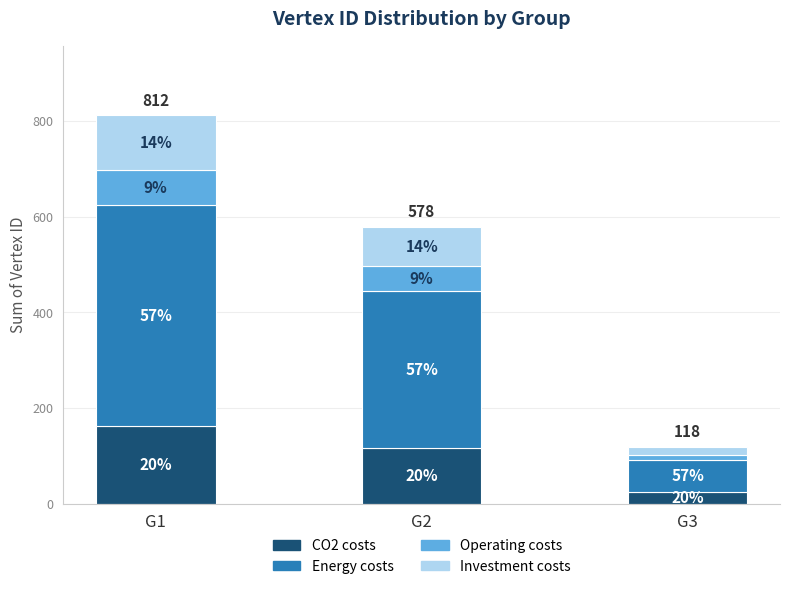

Are the bars grouped side by side (vs. stacked)?

No